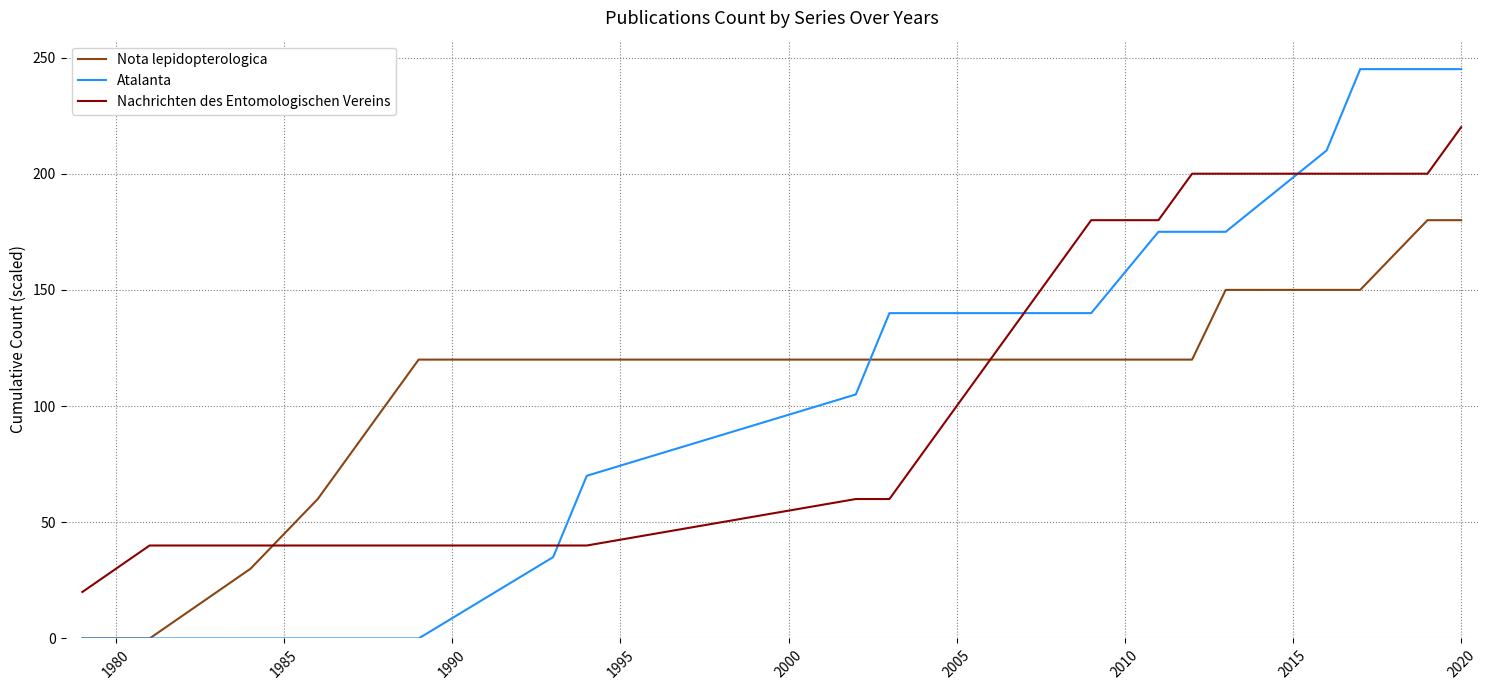

What is the minimum value for Nachrichten des Entomologischen Vereins?

20